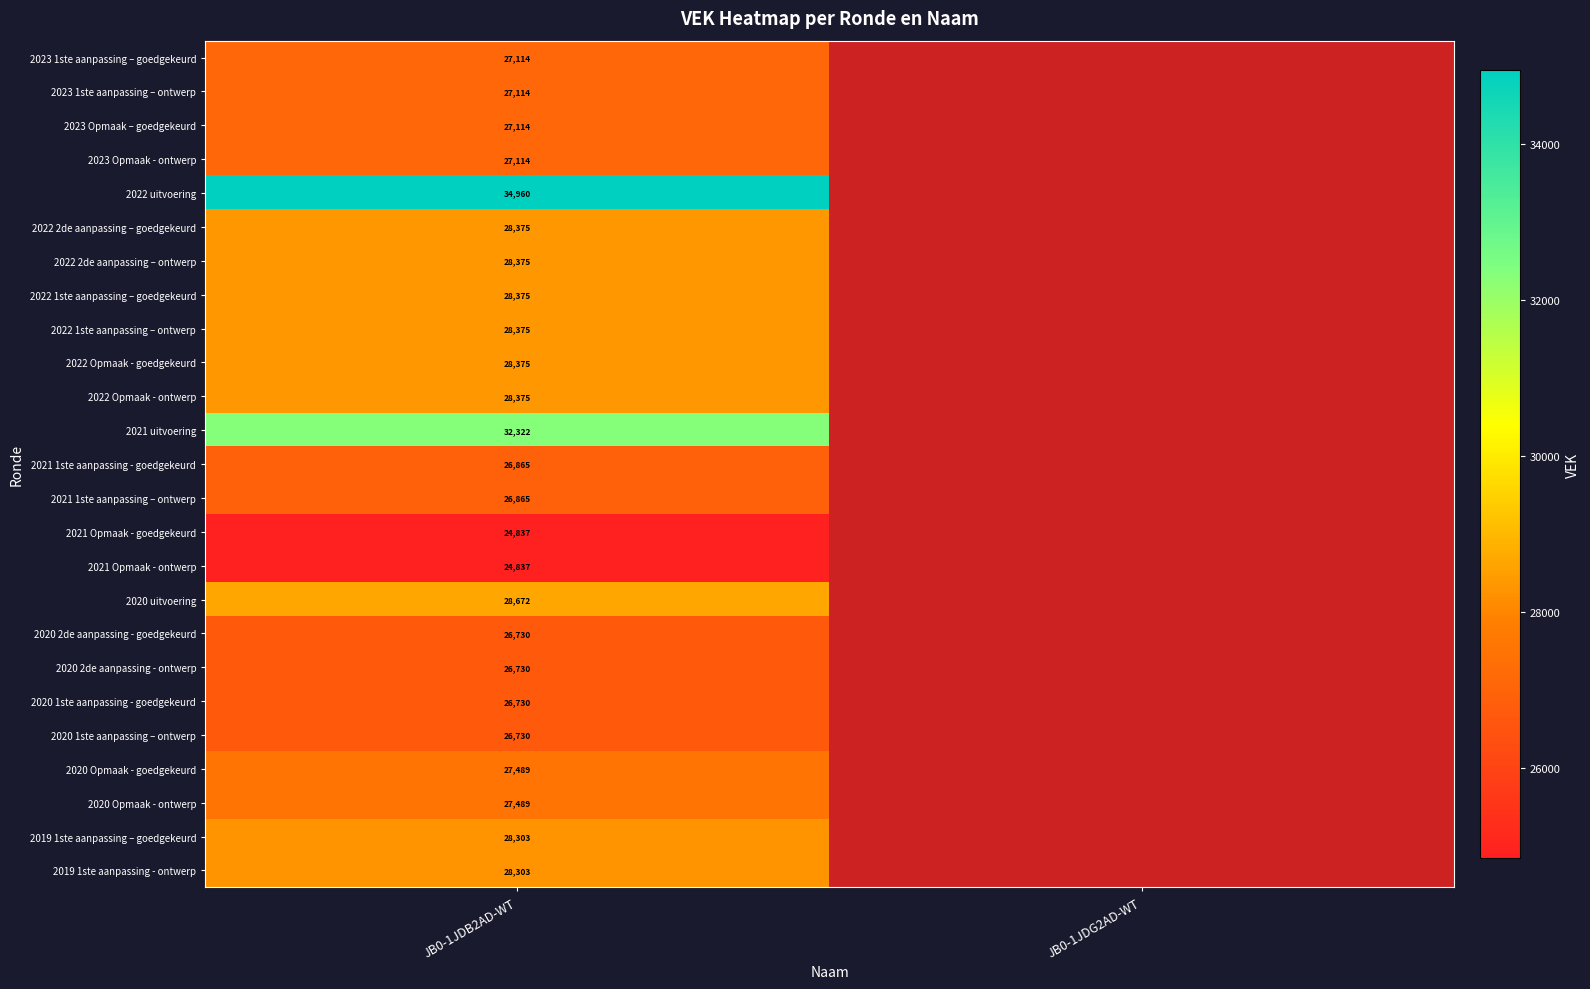

Is it true that 2022 Opmaak - ontwerp equals 28375 at JB0-1JDB2AD-WT?

True